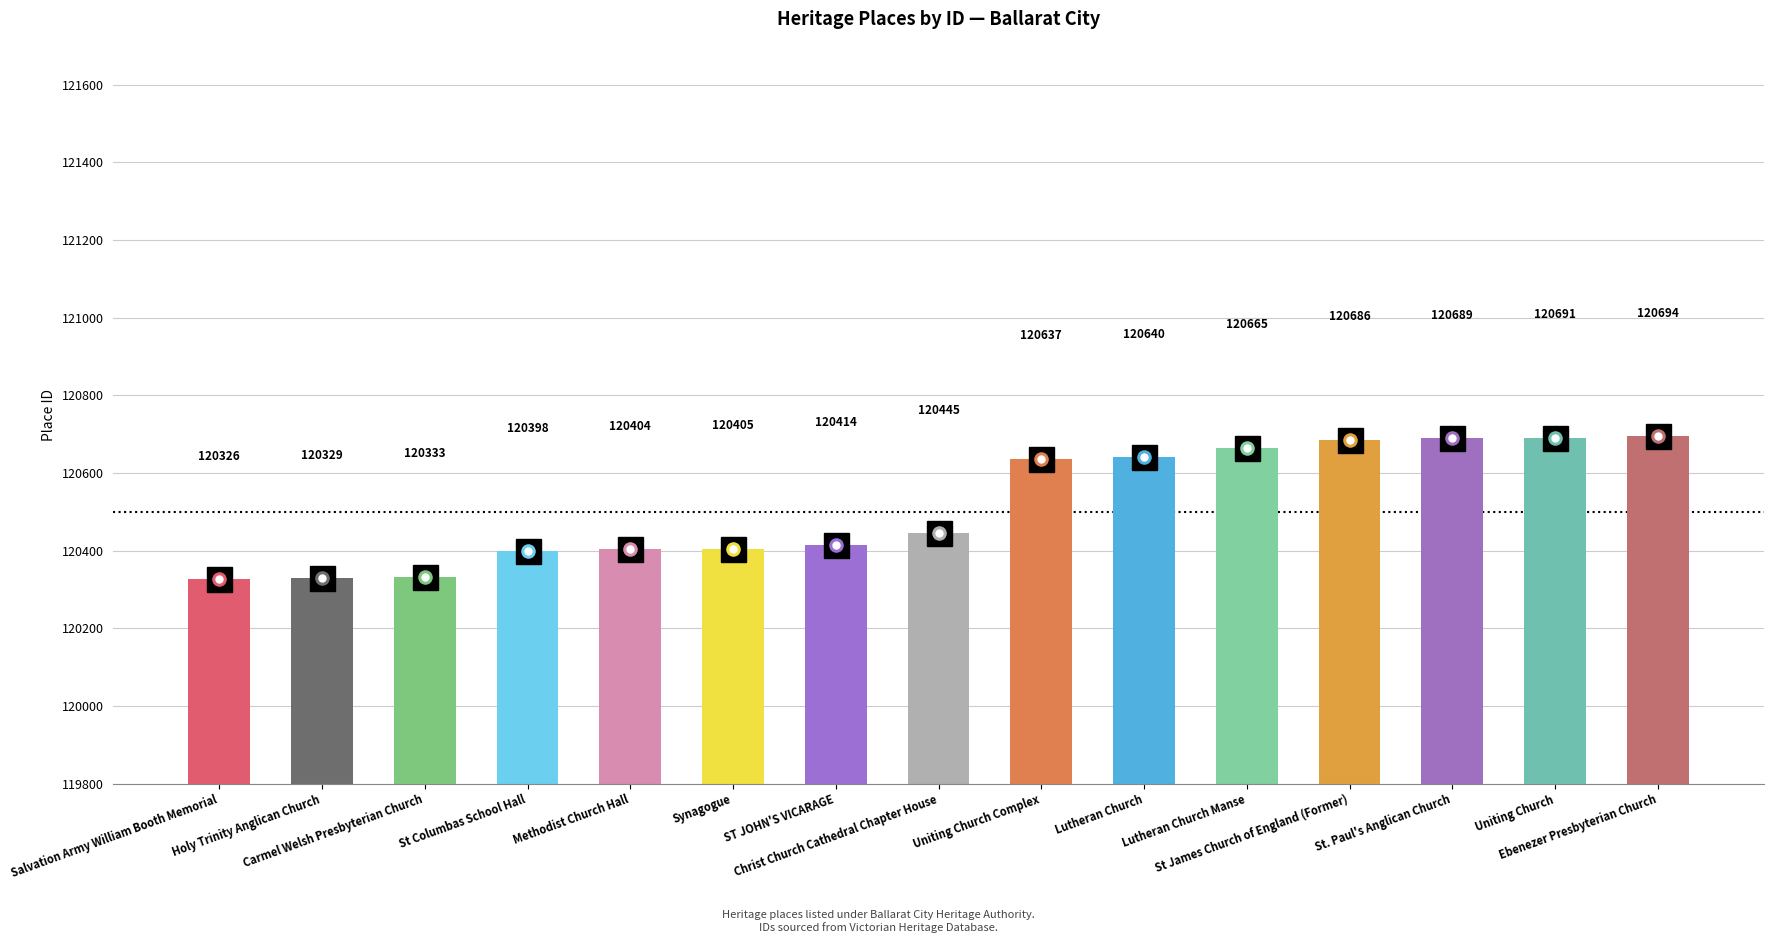

What is the label of the 9th bar from the left?

Uniting Church Complex